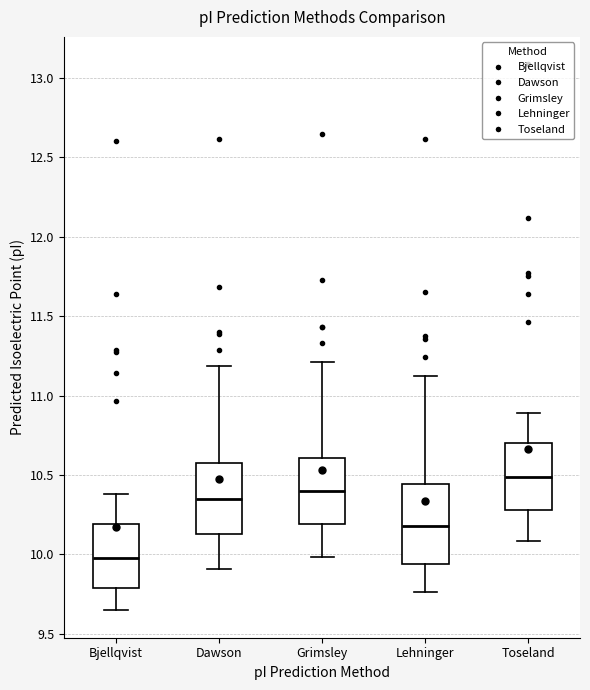

Reading left to right, read every box against the y-axis: the position of its median line, the range the box covers, and the ends of its whiskers. The values are not printed on the chart, so give them approximately, as read against the axis.

Bjellqvist: median 10.00, box 9.80 to 10.20, whiskers 9.65 to 10.40
Dawson: median 10.35, box 10.15 to 10.55, whiskers 9.90 to 11.20
Grimsley: median 10.40, box 10.20 to 10.60, whiskers 10.00 to 11.20
Lehninger: median 10.20, box 9.95 to 10.45, whiskers 9.75 to 11.15
Toseland: median 10.50, box 10.30 to 10.70, whiskers 10.10 to 10.90